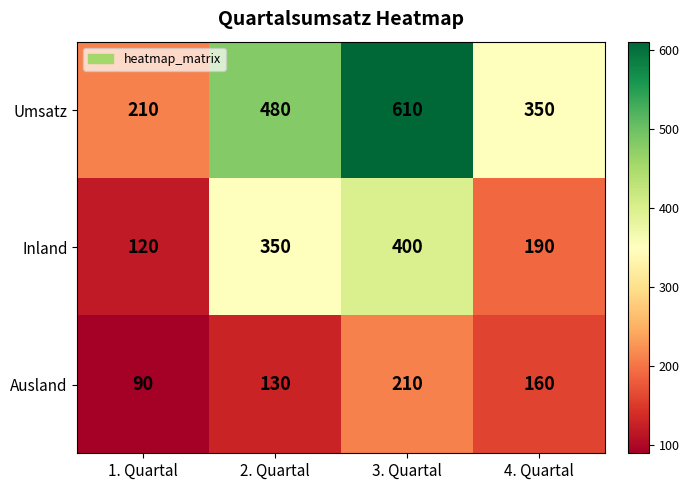

Which label corresponds to the smallest value in the chart?

1. Quartal